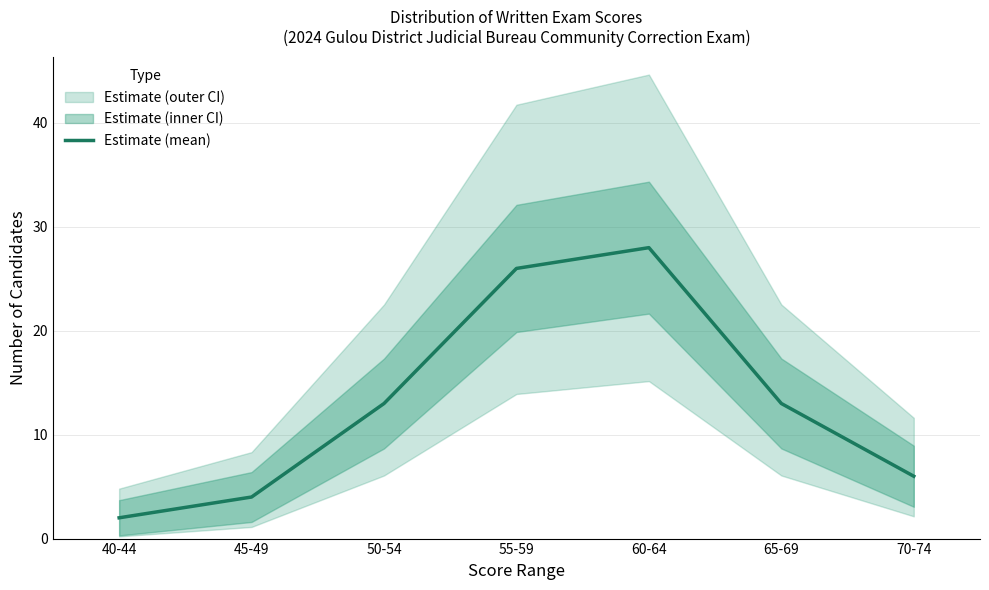

Rank the categories by value from highest to lowest.

60-64, 55-59, 50-54, 65-69, 70-74, 45-49, 40-44